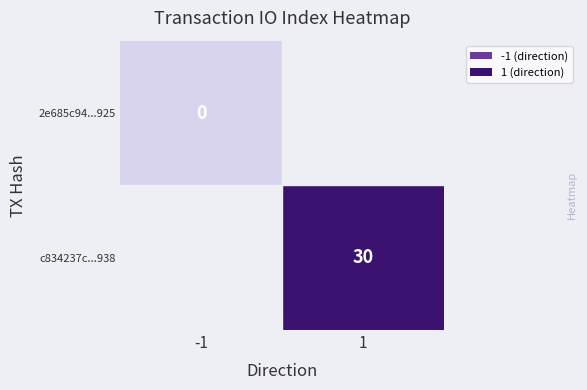

The value of c834237c...938 at 1 is 18. True or false?

False